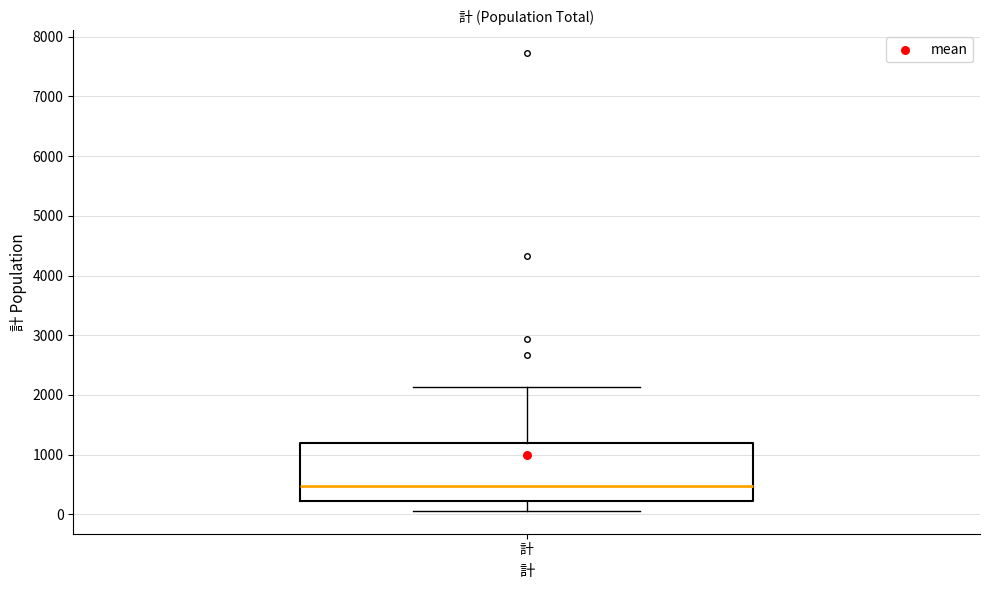

Transcribe this box plot: give where the median line is, the range the box spans, and where the two whiskers end, as read against the y-axis. The values are not printed on the chart, so give them approximately, as read against the axis.

median 500, box 200 to 1200, whiskers 100 to 2100